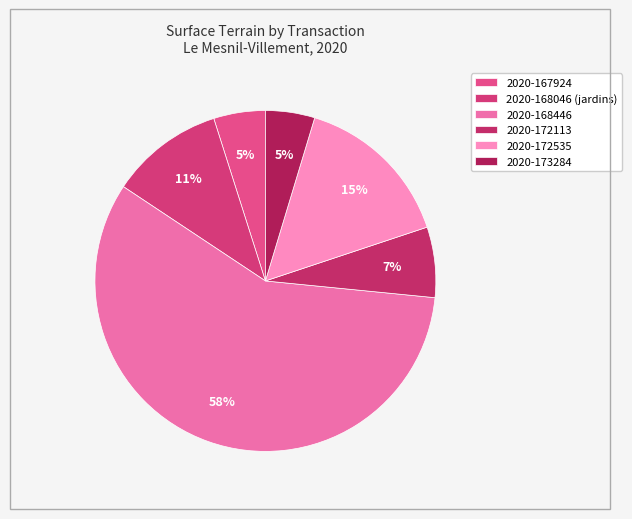

Rank the categories by value from lowest to highest.

2020-173284, 2020-167924, 2020-172113, 2020-168046 (jardins), 2020-172535, 2020-168446